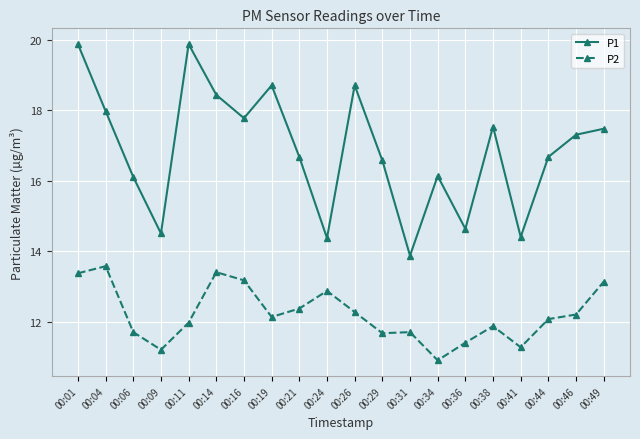

Reading left to right, extract all data points from this chart.

P1: 19.9	18.0	16.1	14.5	19.9	18.4	17.8	18.7	16.7	14.4	18.7	16.6	13.9	16.1	14.6	17.5	14.4	16.7	17.3	17.5
P2: 13.4	13.6	11.7	11.2	12.0	13.4	13.2	12.1	12.4	12.9	12.3	11.7	11.7	10.9	11.4	11.9	11.3	12.1	12.2	13.1